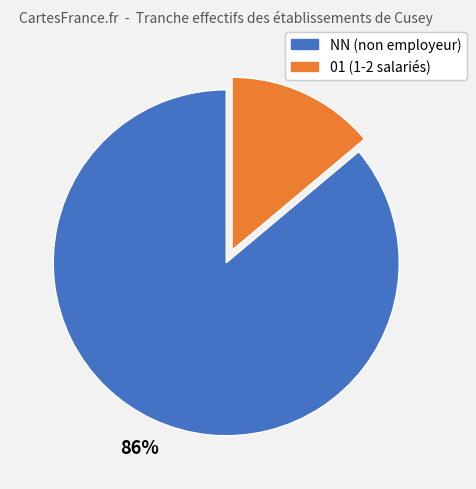

To the nearest percent, what is the difference between the largest and smallest slice percentages?

72%